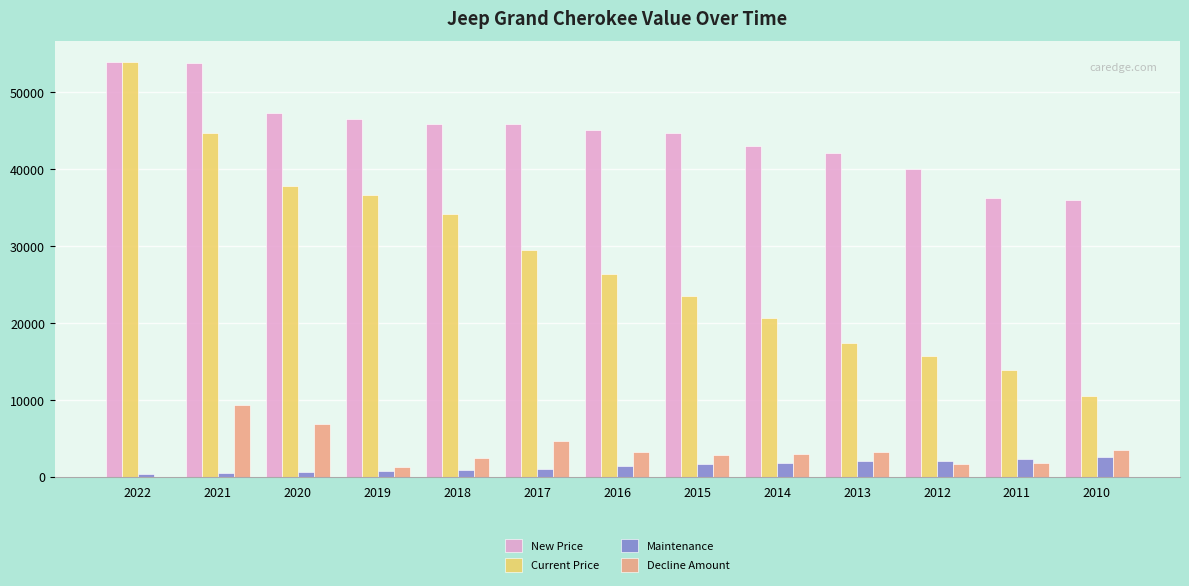

What is the spread (max minus min) of values at 2019?

45855